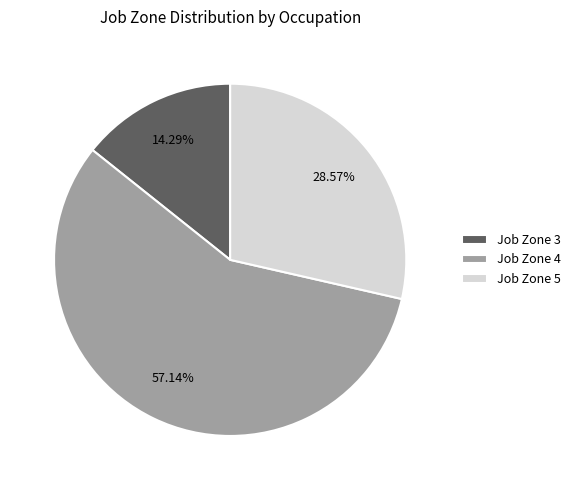

What is the ratio of the value at Job Zone 5 to the value at Job Zone 4?

0.5